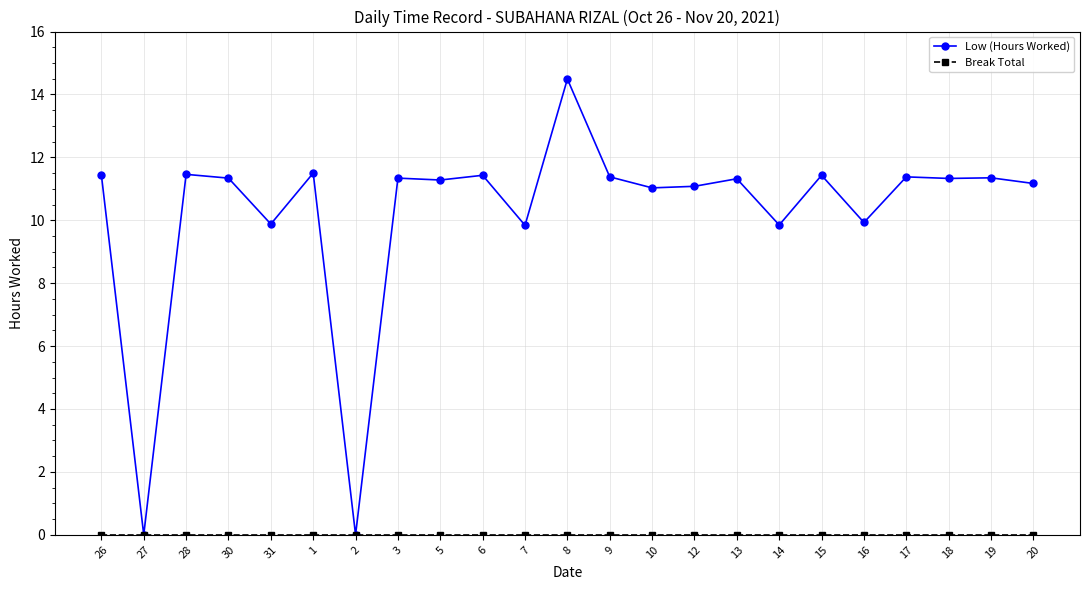

What is the total value across all series at 1?

11.5